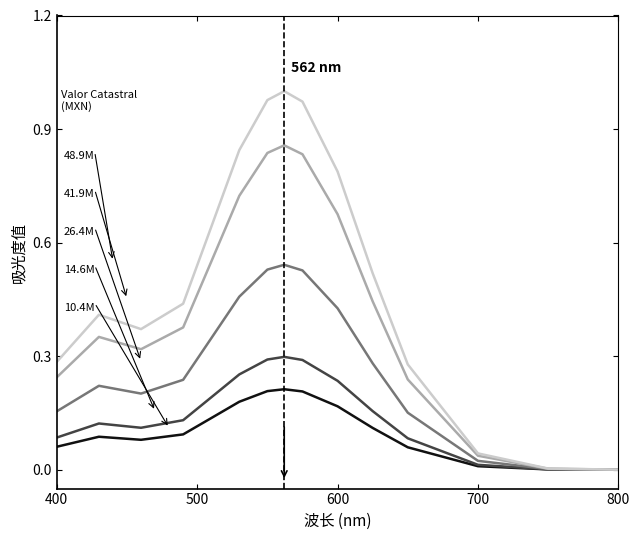

Is this an area chart (filled region under the line)?

No